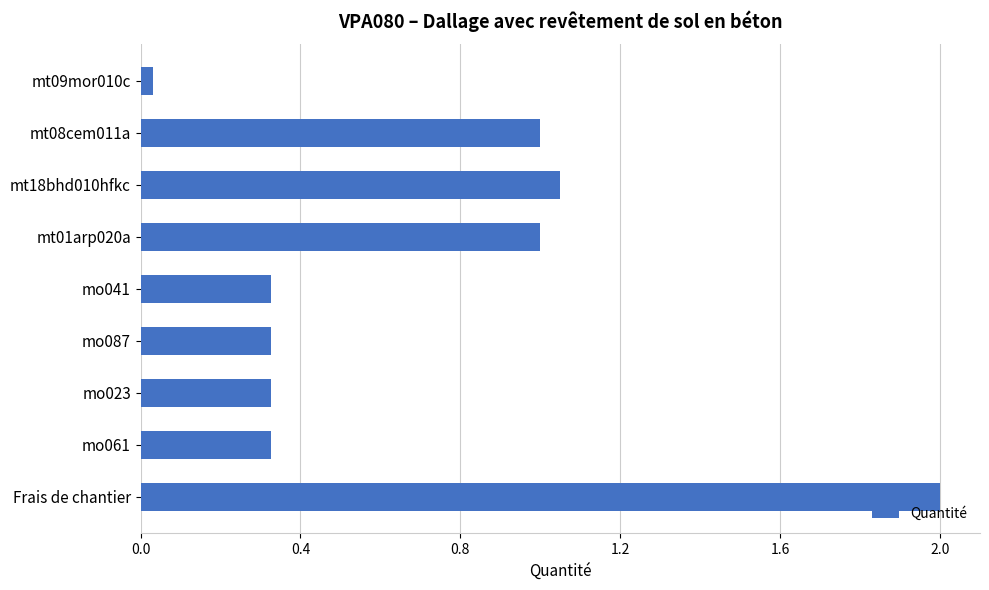

How many bars are there in total?

9